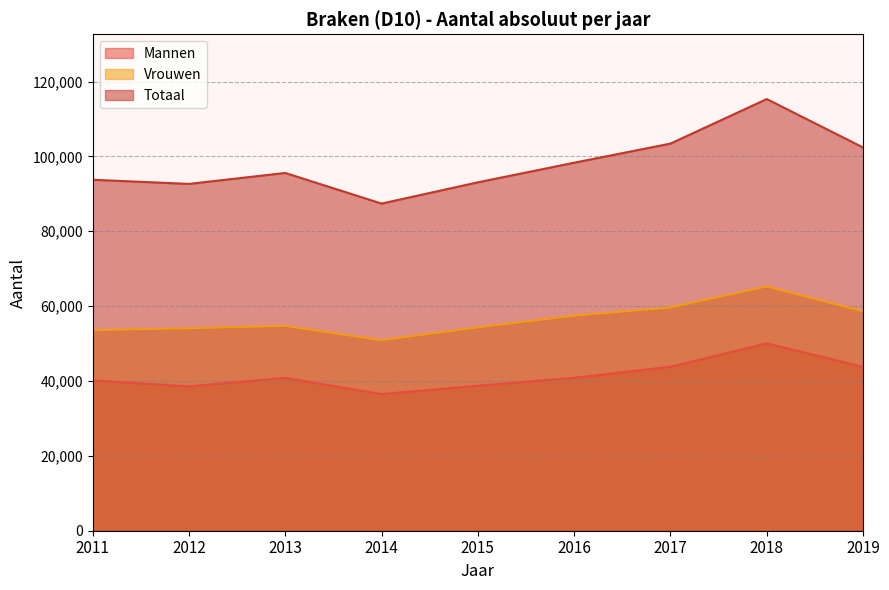

How many values in the Totaal series exceed 95580?

4